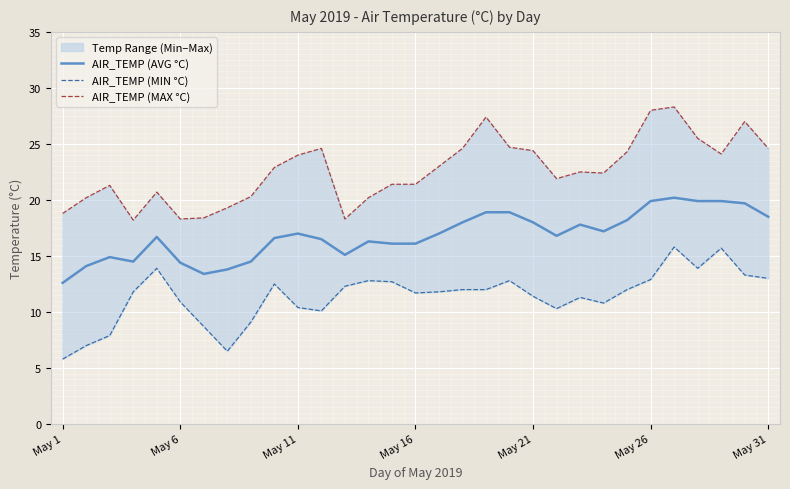

How many values in the AIR_TEMP (AVG °C) series are below 16?

9